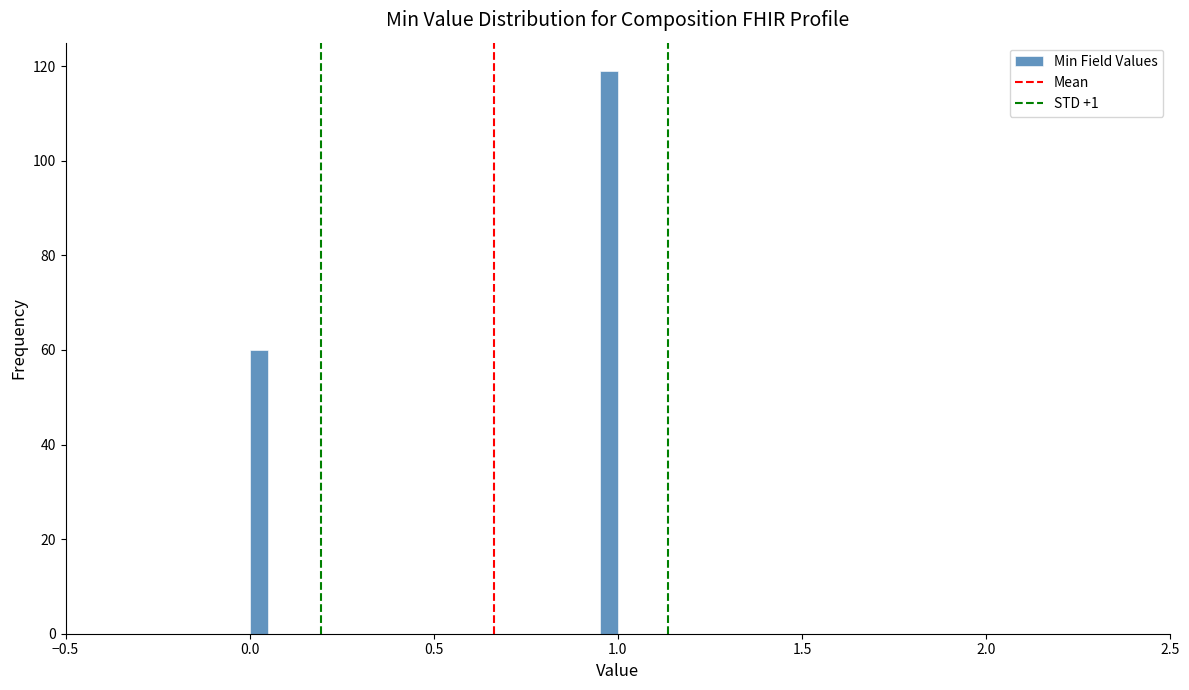

Around what value on the x-axis is the tallest bar? Give the approximate position of its centre, as read against the axis.

1.00